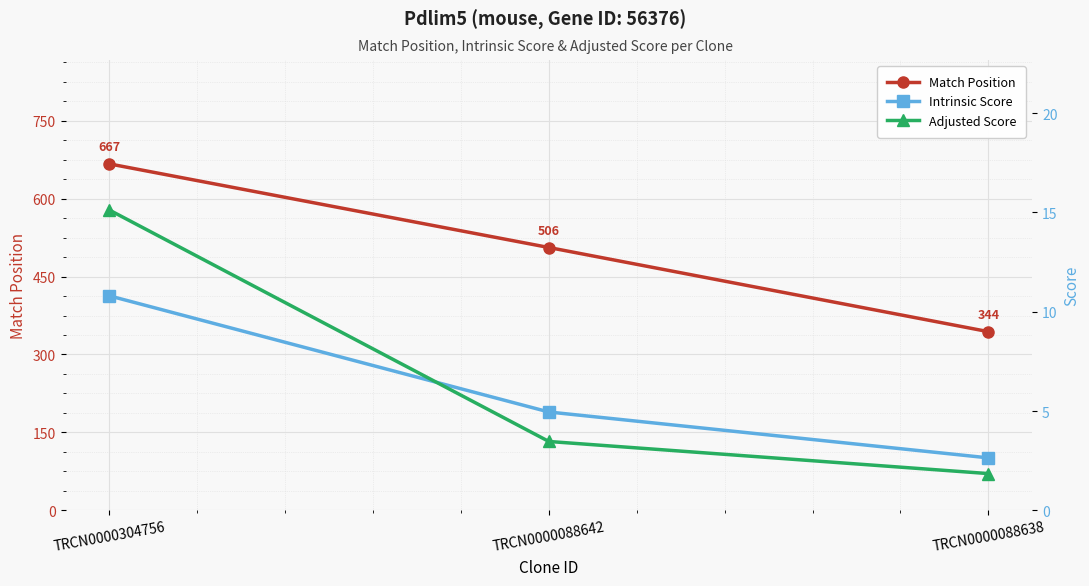

At which label does Match Position reach its minimum?

TRCN0000088638